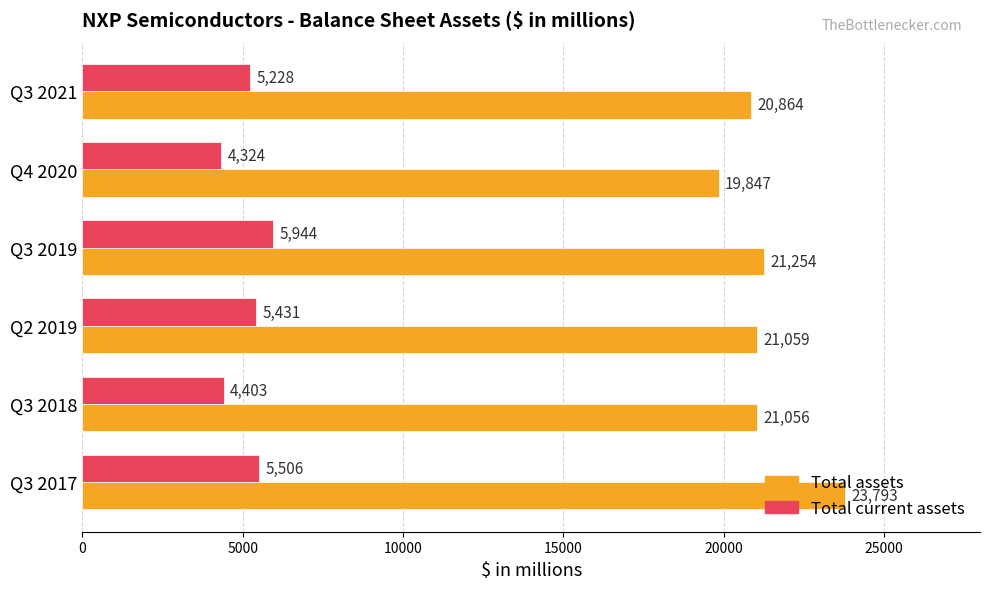

What is the difference between the maximum and second lowest values in the Total current assets series?

1541